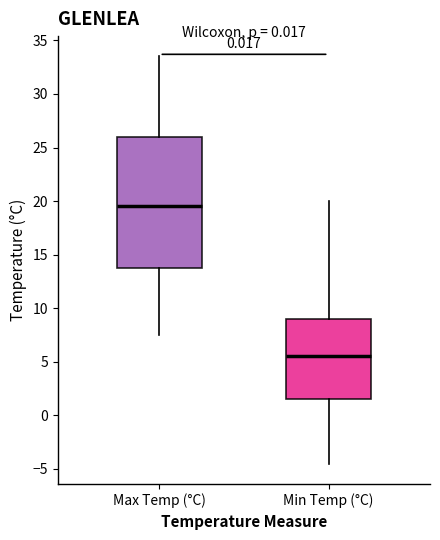

Which box's median line is the lowest?

Min Temp (°C)